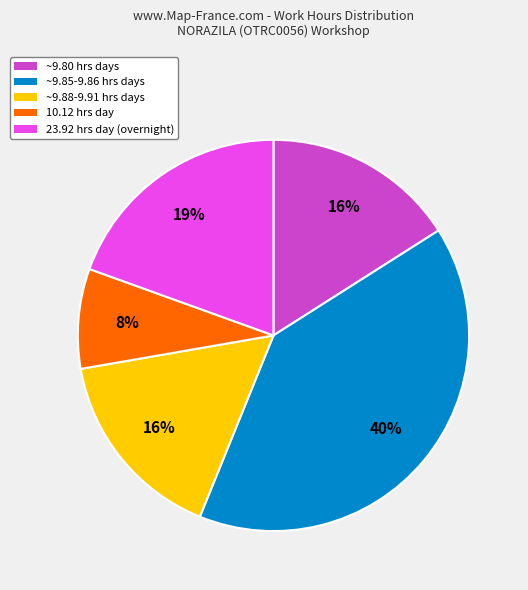

The ~9.85-9.86 hrs days slice represents 40% of the pie. True or false?

True